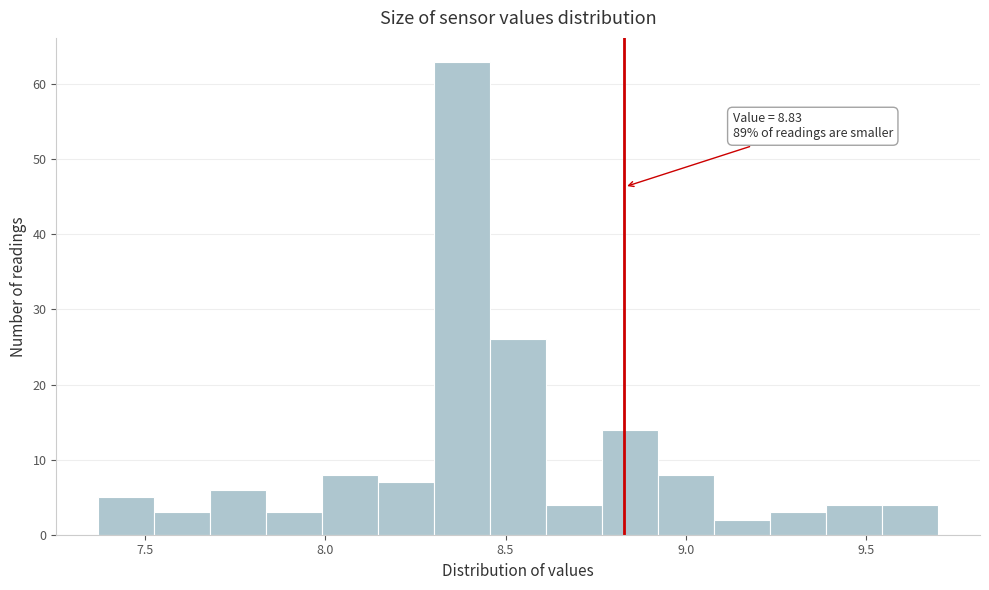

Around what value on the x-axis is the tallest bar? Give the approximate position of its centre, as read against the axis.

8.40